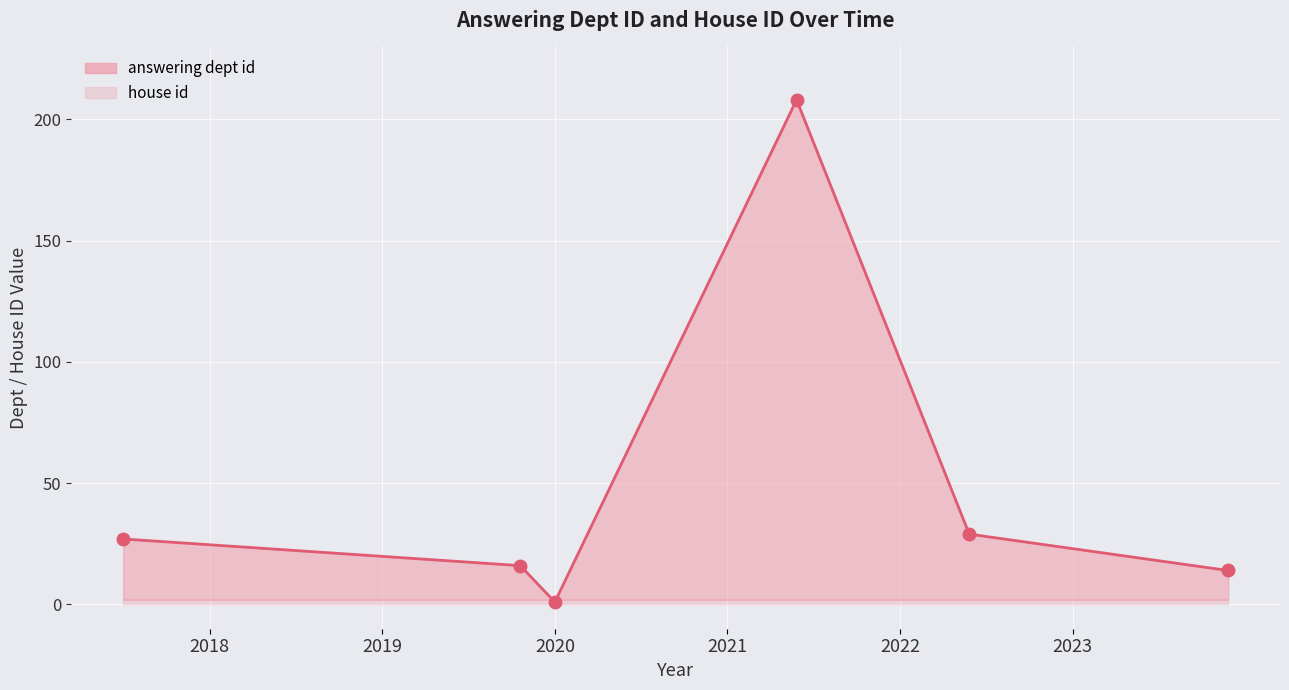

How many intersections are there between answering dept id and house id?

2